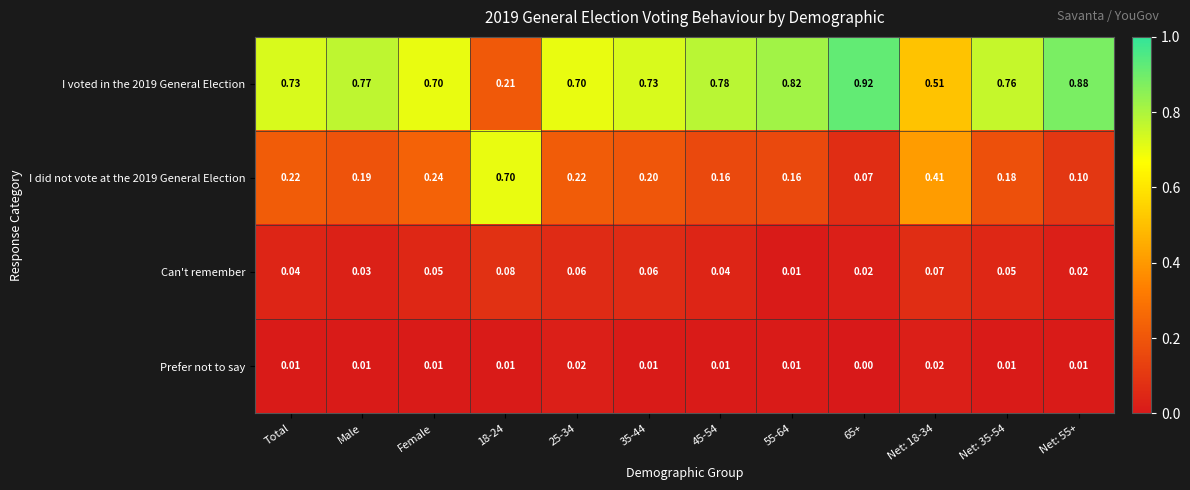

Is the value of Can't remember at 65+ greater than the value of I voted in the 2019 General Election at Total?

No